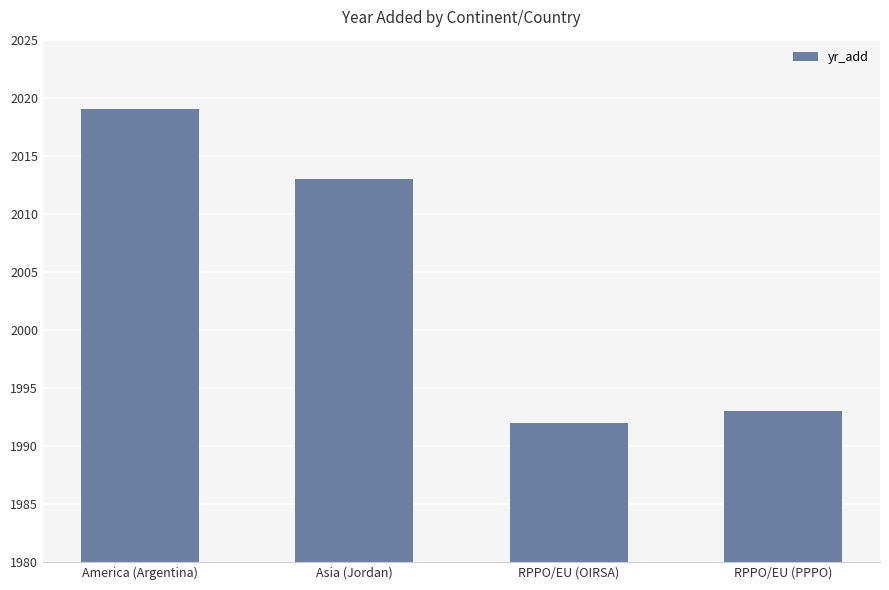

What is the difference between the values at America (Argentina) and RPPO/EU (OIRSA)?

27